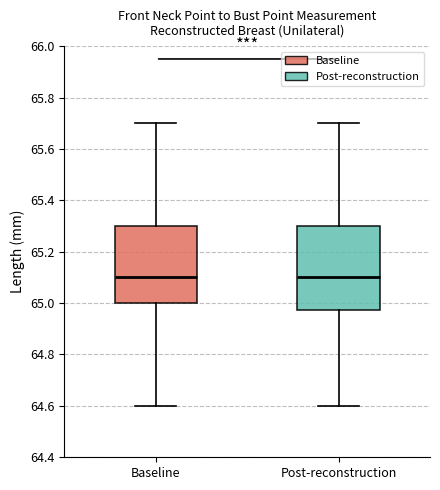

Reading left to right, transcribe this box plot: for each box, give where its median line is, the range the box spans, and where its two whiskers end, as read against the y-axis. The values are not printed on the chart, so give them approximately, as read against the axis.

Baseline: median 65.10, box 65.00 to 65.30, whiskers 64.60 to 65.70
Post-reconstruction: median 65.10, box 64.98 to 65.30, whiskers 64.60 to 65.70